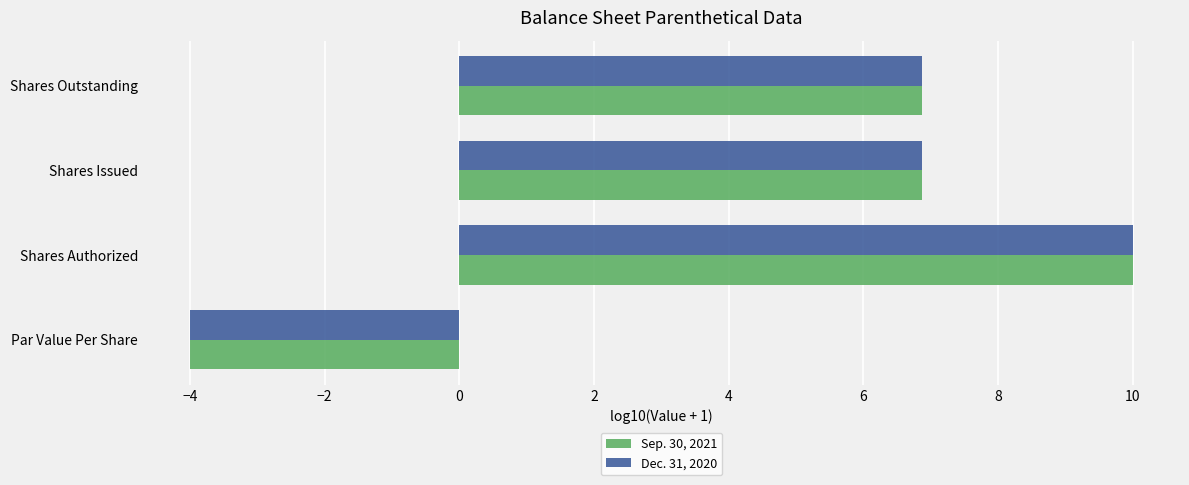

The Dec. 31, 2020 series shows 3.6 at Shares Outstanding. True or false?

False